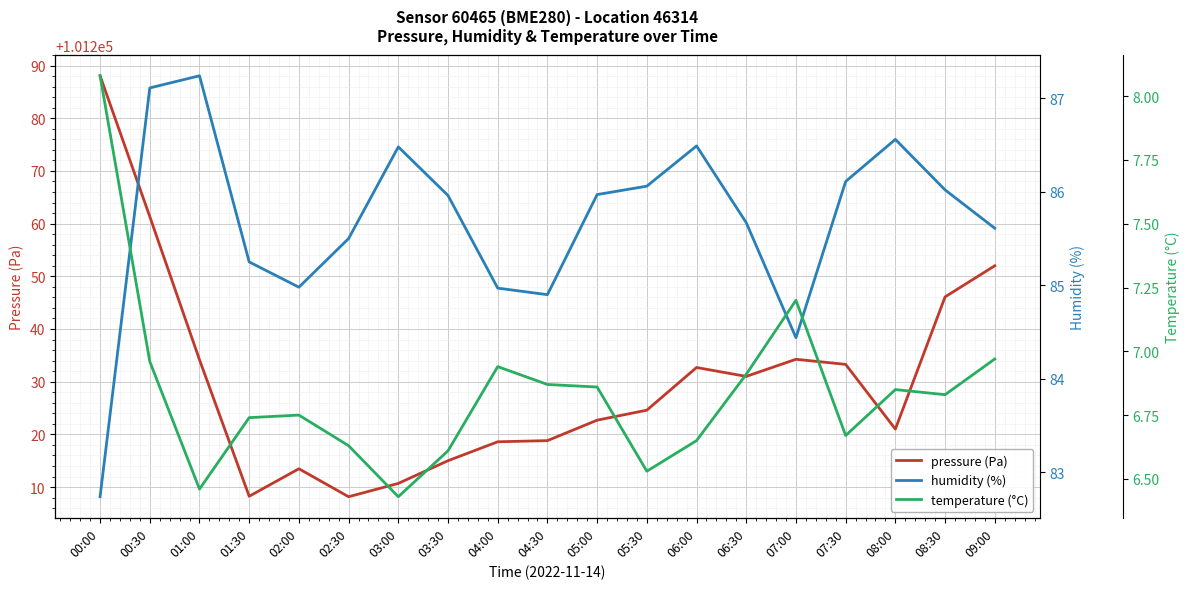

True or false: temperature (°C) and pressure (Pa) cross at least once.

False